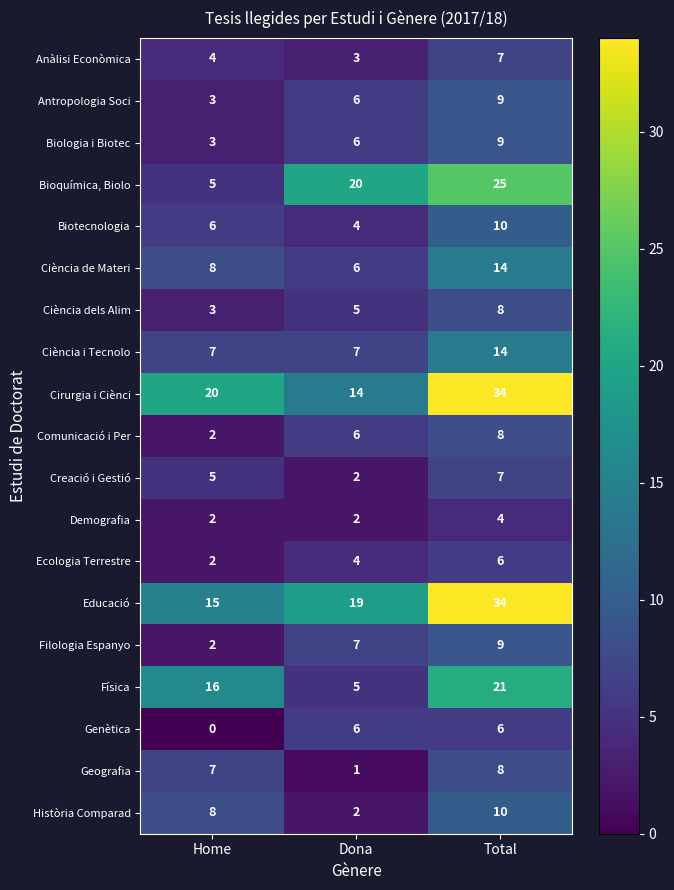

The Filologia Espanyo series shows 2 at Total. True or false?

False